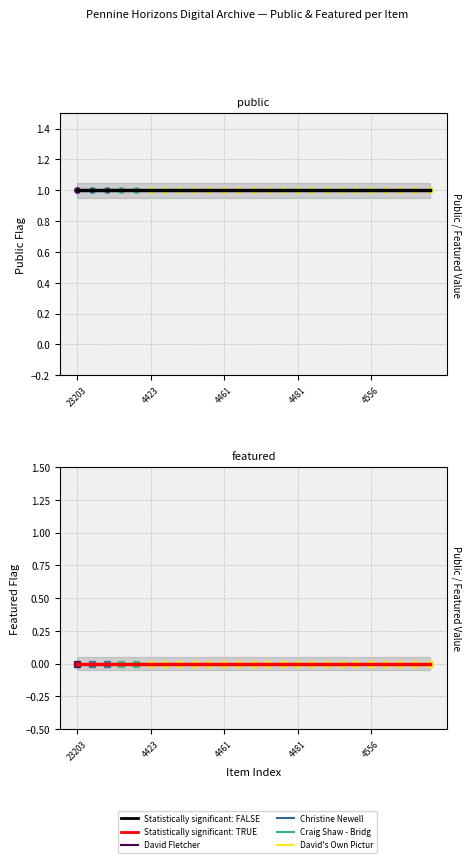

How many lines are shown in the chart?

2